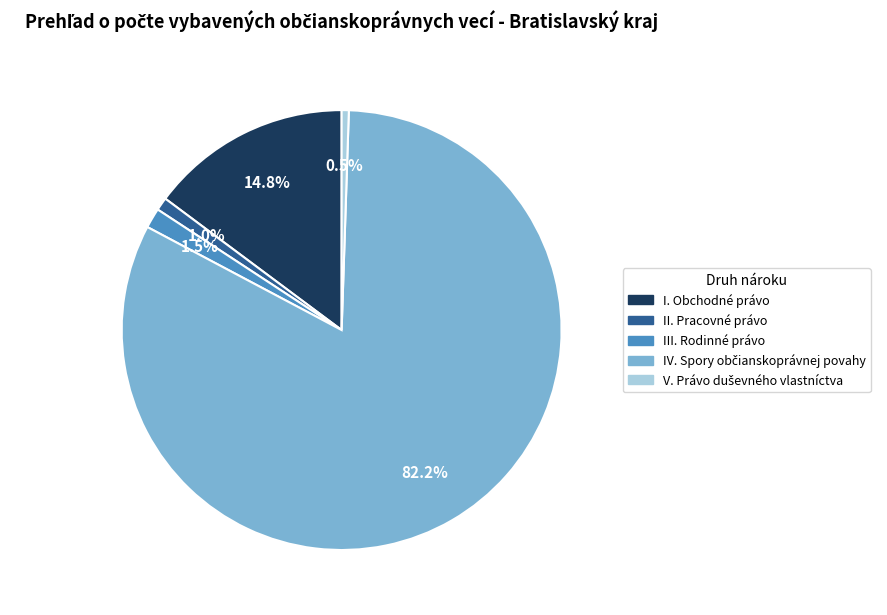

Which has a higher value, I. Obchodné právo or II. Pracovné právo?

I. Obchodné právo